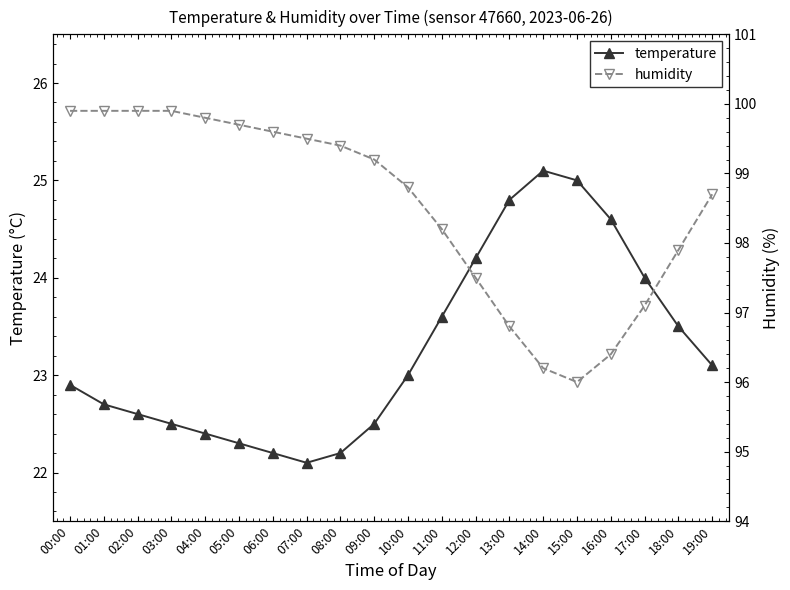

Reading left to right, list all the values displayed in this chart.

temperature: 00:00=22.9	01:00=22.7	02:00=22.6	03:00=22.5	04:00=22.4	05:00=22.3	06:00=22.2	07:00=22.1	08:00=22.2	09:00=22.5	10:00=23.0	11:00=23.6	12:00=24.2	13:00=24.8	14:00=25.1	15:00=25.0	16:00=24.6	17:00=24.0	18:00=23.5	19:00=23.1
humidity: 00:00=99.9	01:00=99.9	02:00=99.9	03:00=99.9	04:00=99.8	05:00=99.7	06:00=99.6	07:00=99.5	08:00=99.4	09:00=99.2	10:00=98.8	11:00=98.2	12:00=97.5	13:00=96.8	14:00=96.2	15:00=96.0	16:00=96.4	17:00=97.1	18:00=97.9	19:00=98.7